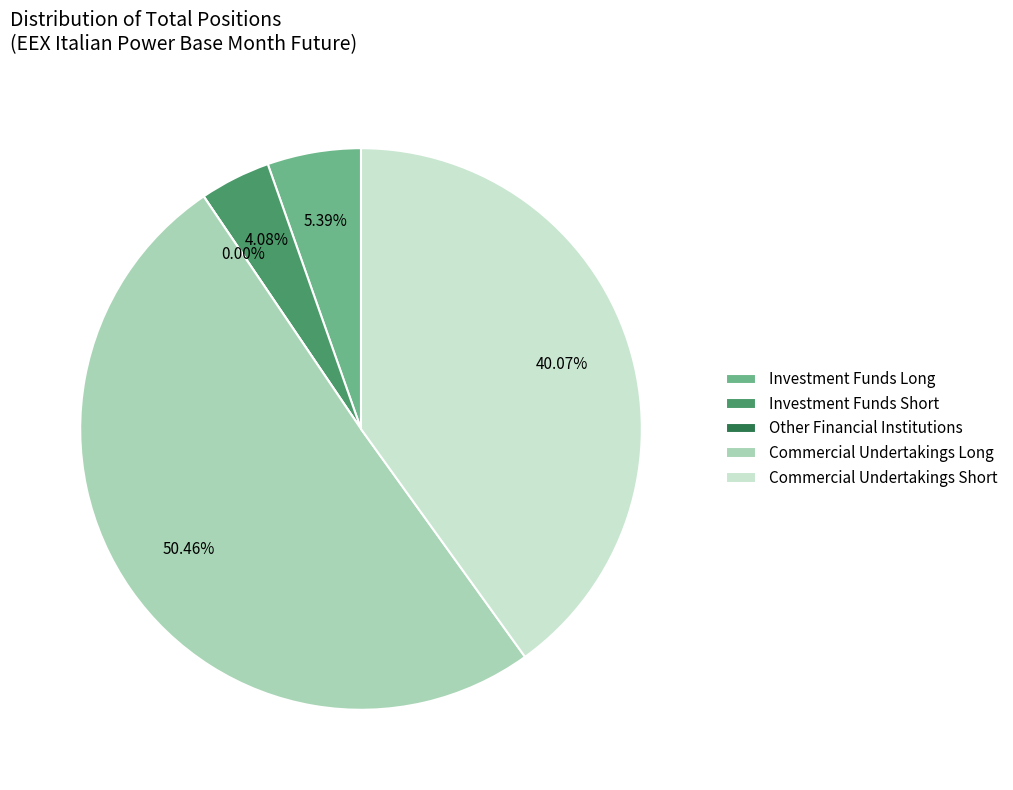

Which category has the smallest portion of the pie?

Other Financial Institutions